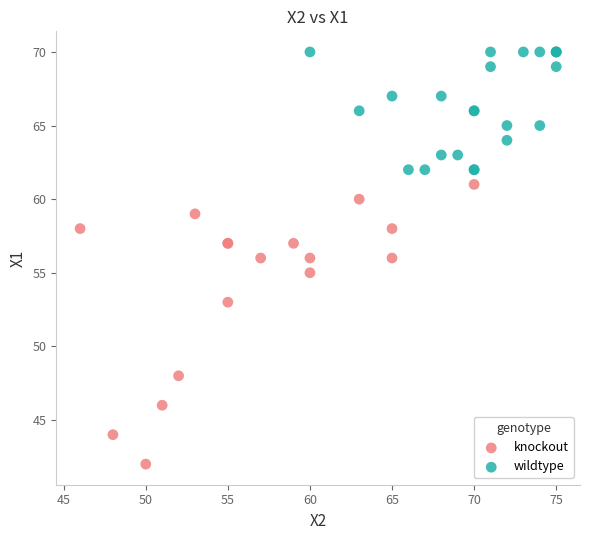

Which series has the widest spread of Y values?

knockout